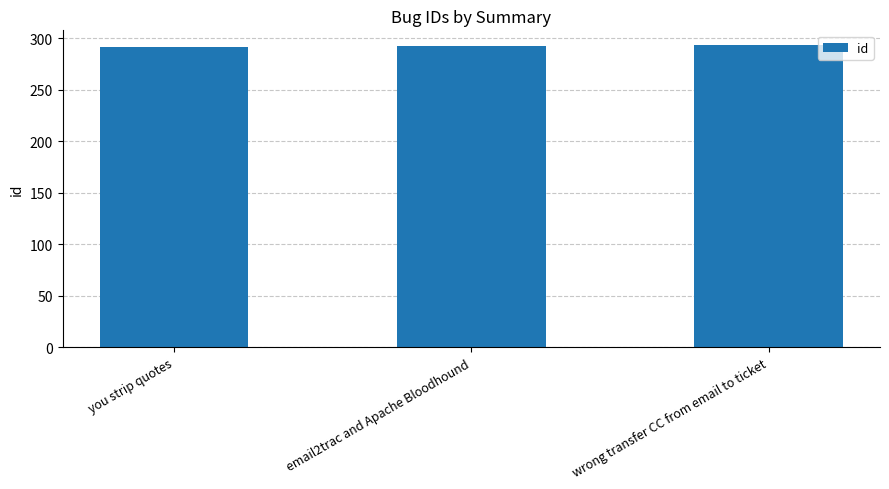

What is the change in value from email2trac and Apache Bloodhound to wrong transfer CC from email to ticket?

+1